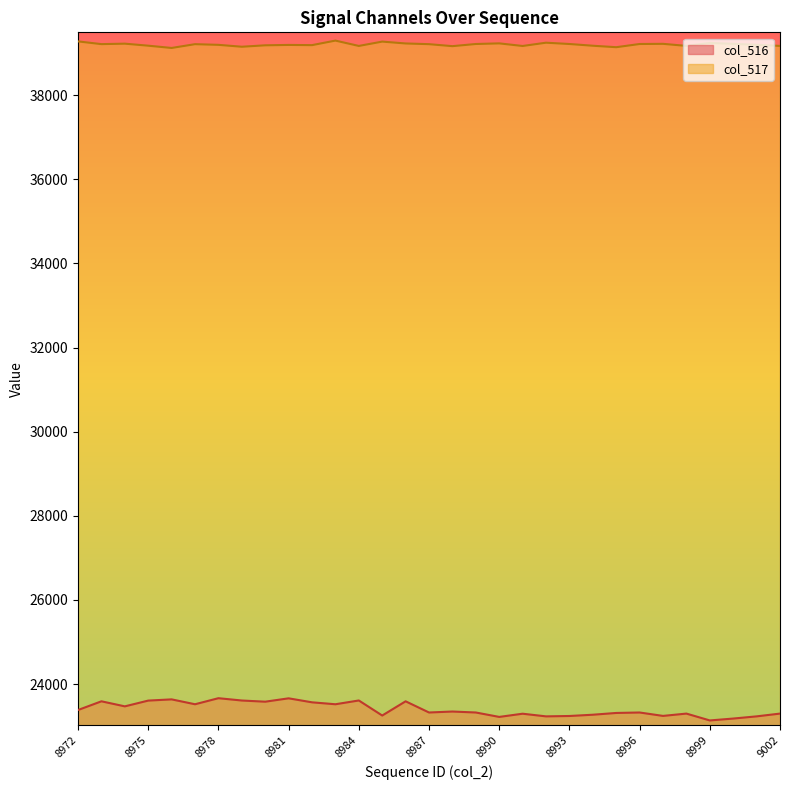

True or false: col_517 and col_516 cross at least once.

False